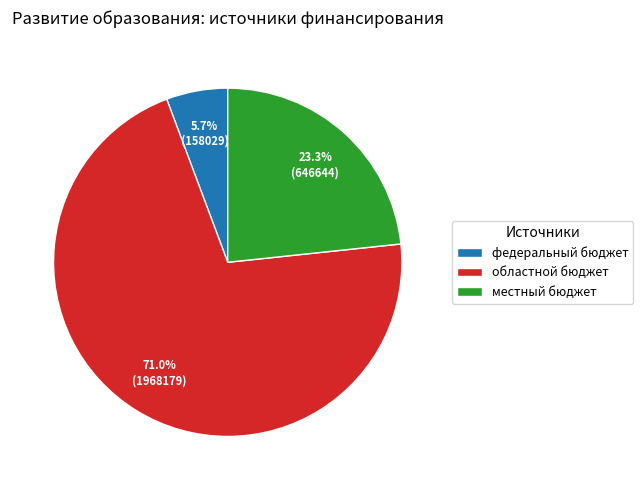

How many segments does this pie chart have?

3